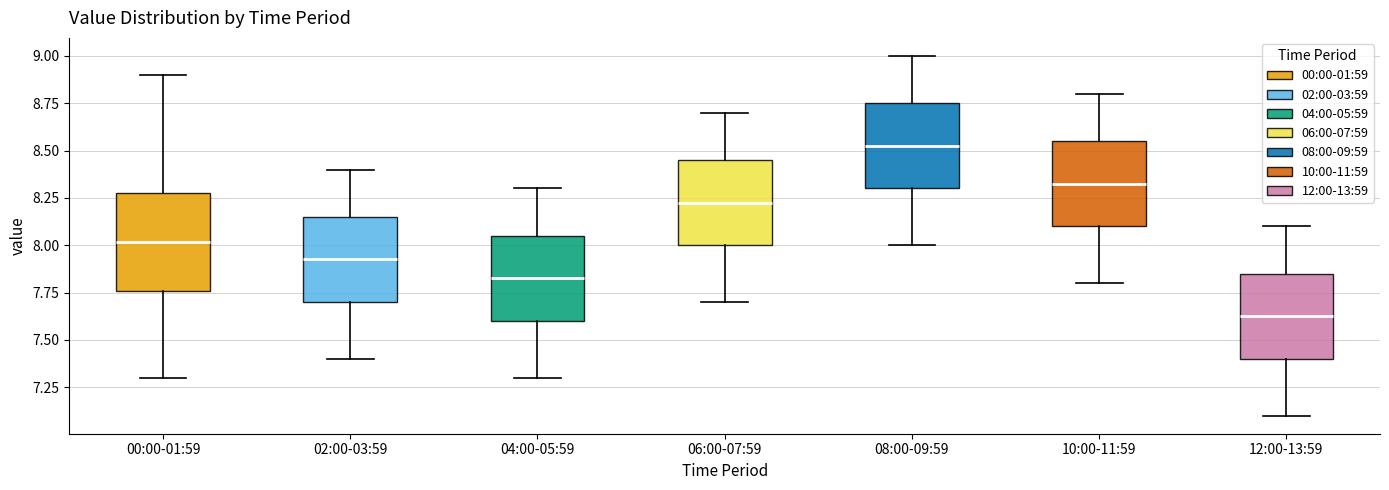

Comparing the boxes themselves (not the whiskers), which one is the tallest?

00:00-01:59